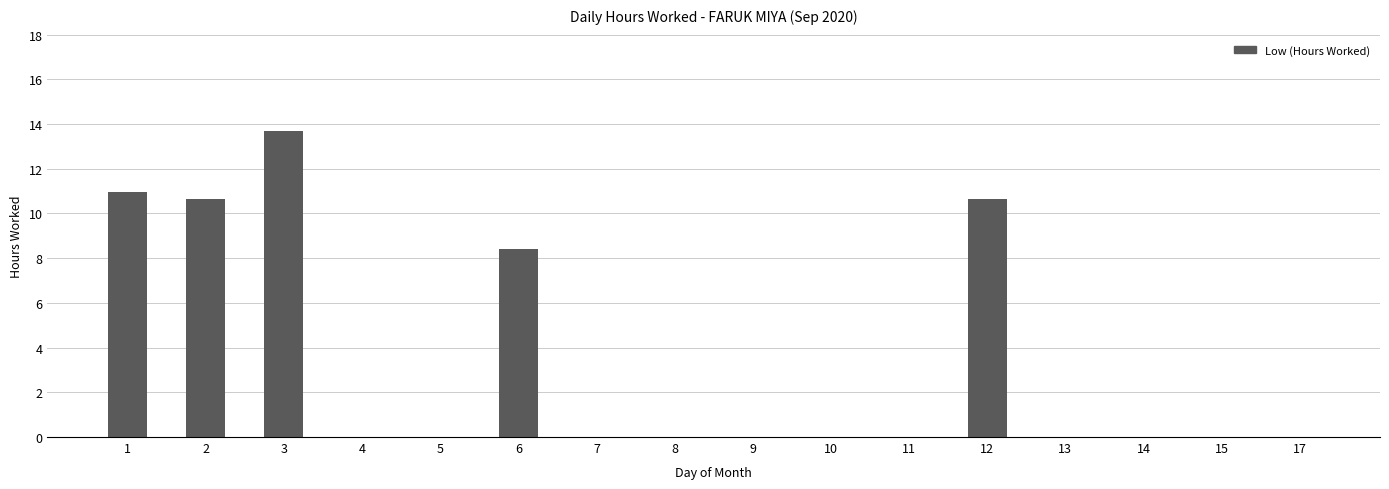

How many series are shown in this chart?

1